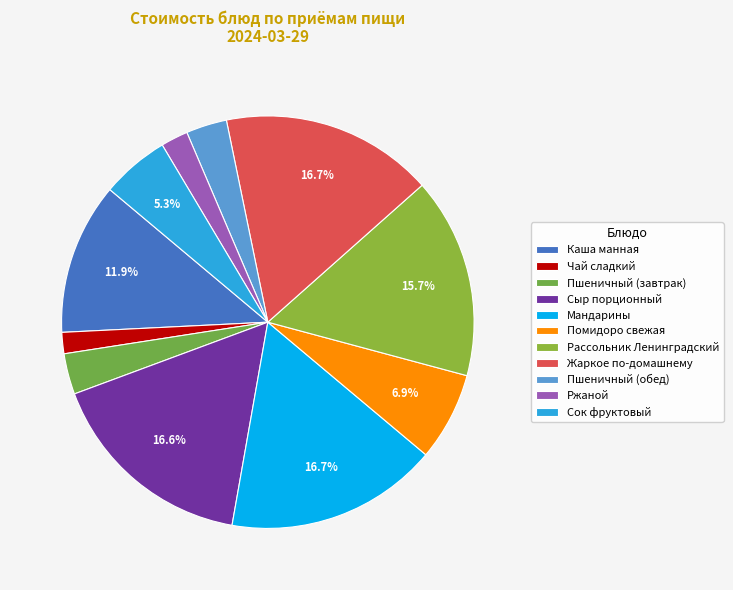

To the nearest percent, what is the difference between the Сыр порционный and Сок фруктовый slice percentages?

11%